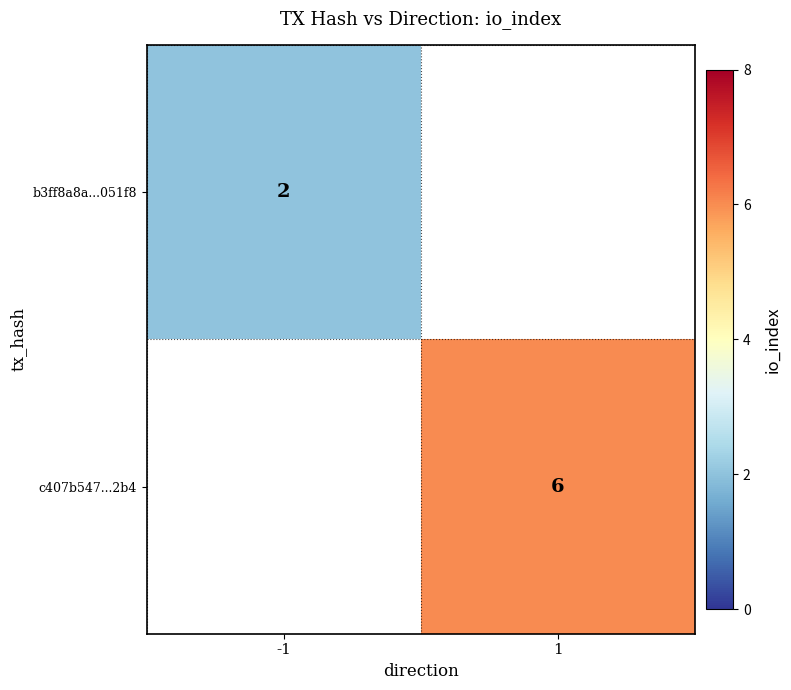

The value of c407b547...2b4 at 1 is 3. True or false?

False